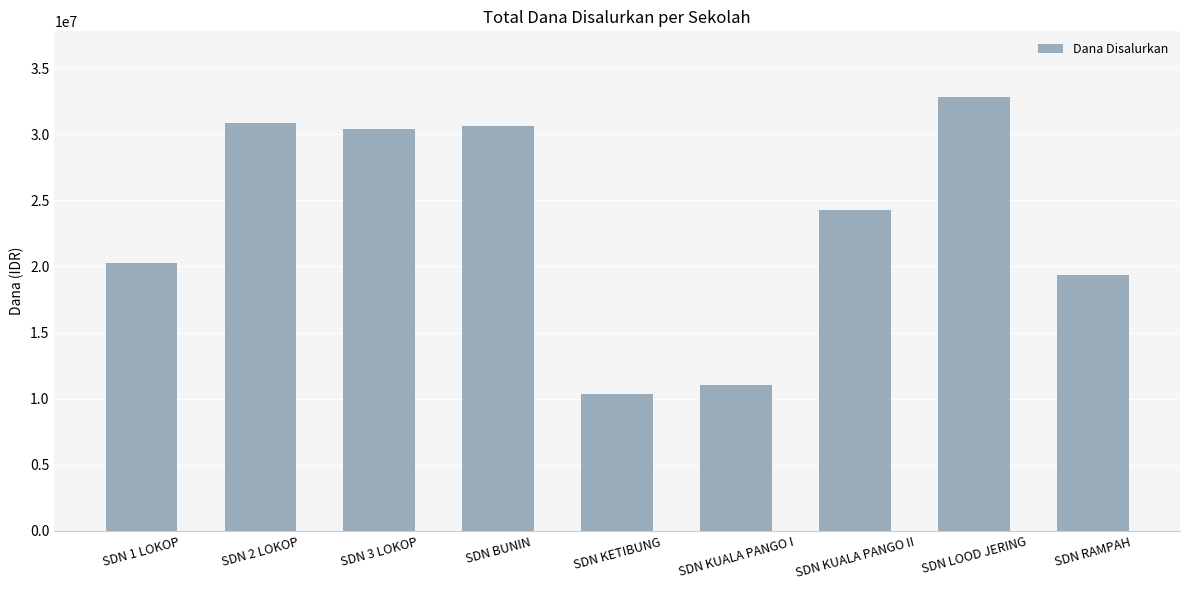

At which label is the value closest to 21600000?

SDN 1 LOKOP